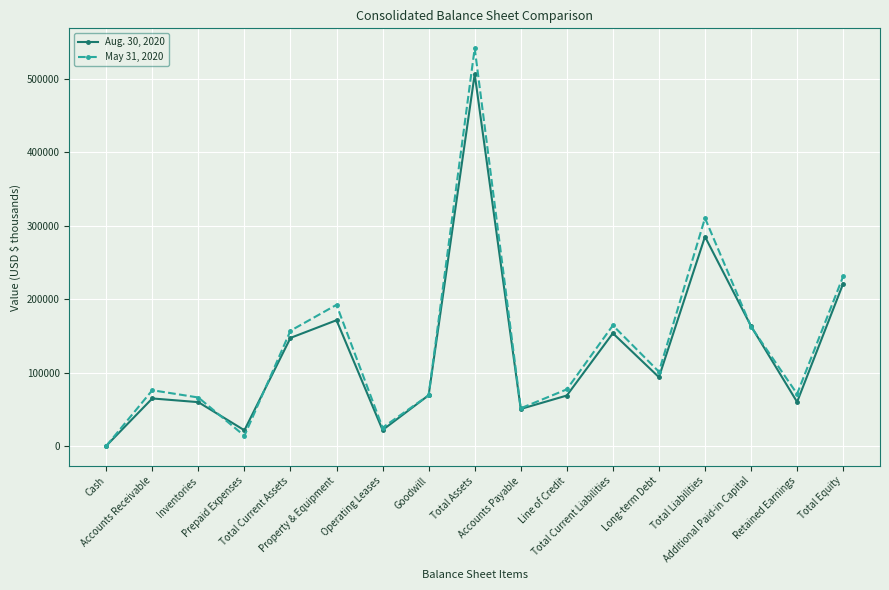

What position from the left is Line of Credit?

11